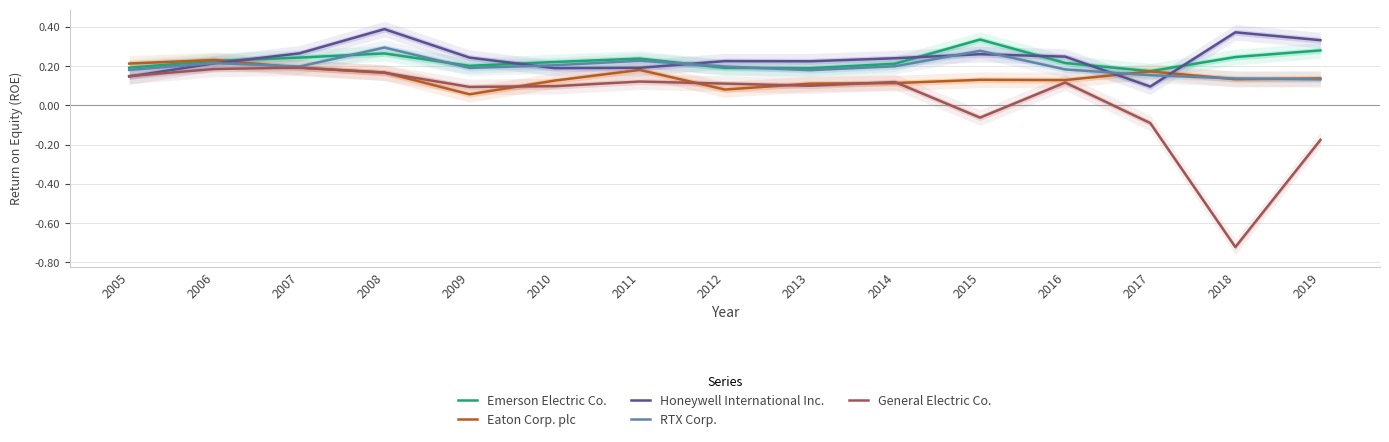

Where is the first local minimum for RTX Corp.?

2007